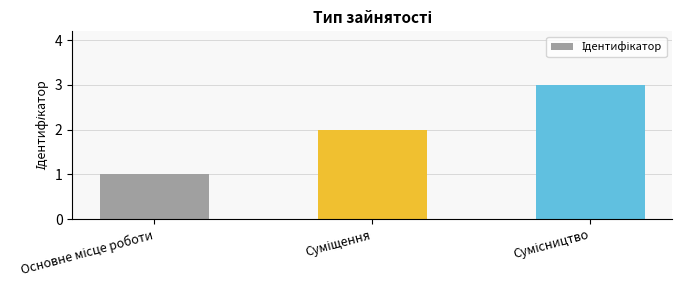

What is the sum of all values?

6